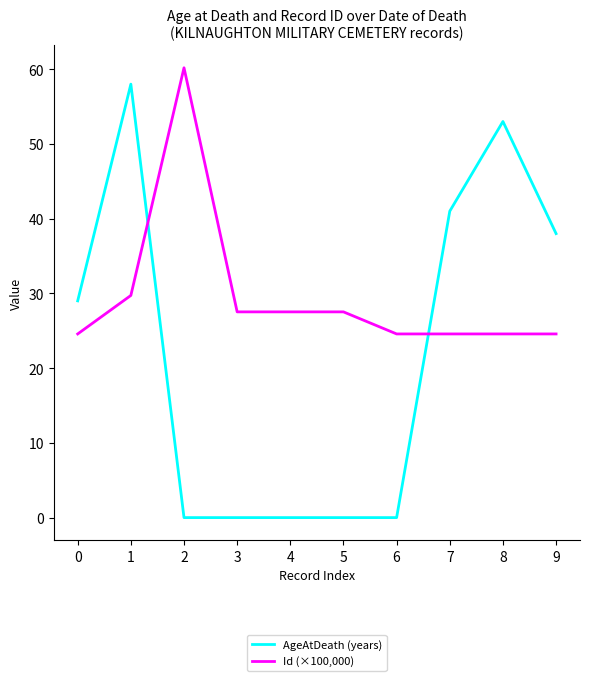

What is the minimum value for Id (×100,000)?

24.6